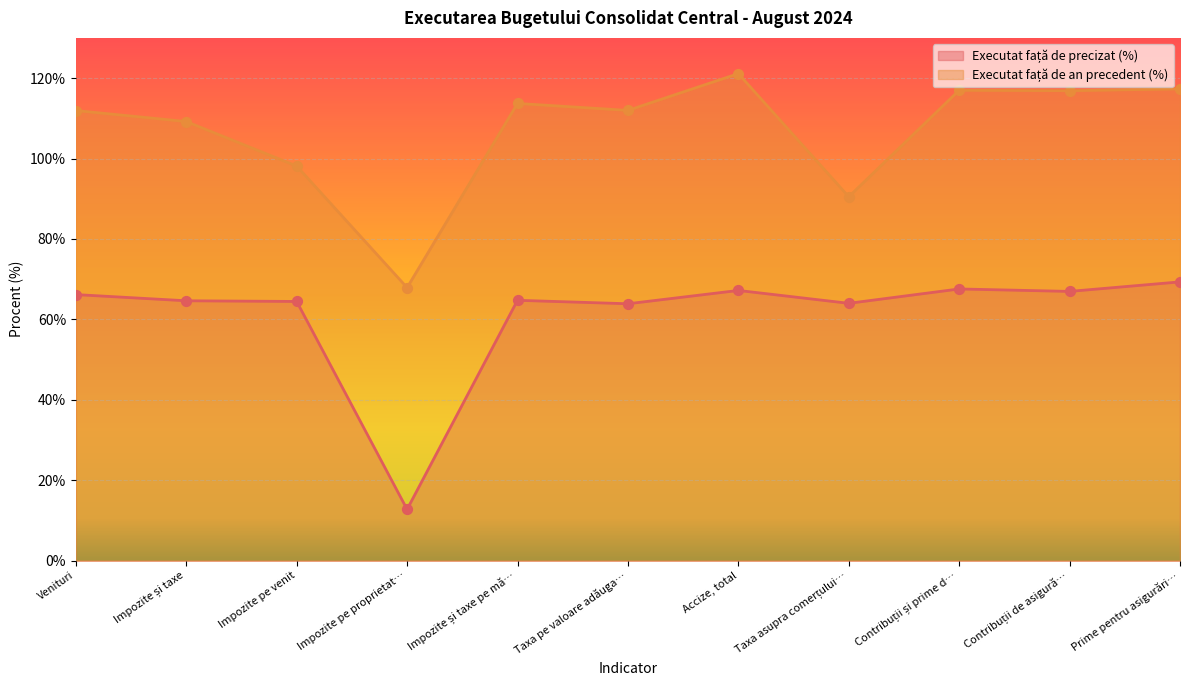

Which series reaches the maximum Y coordinate?

Executat față de an precedent (%)